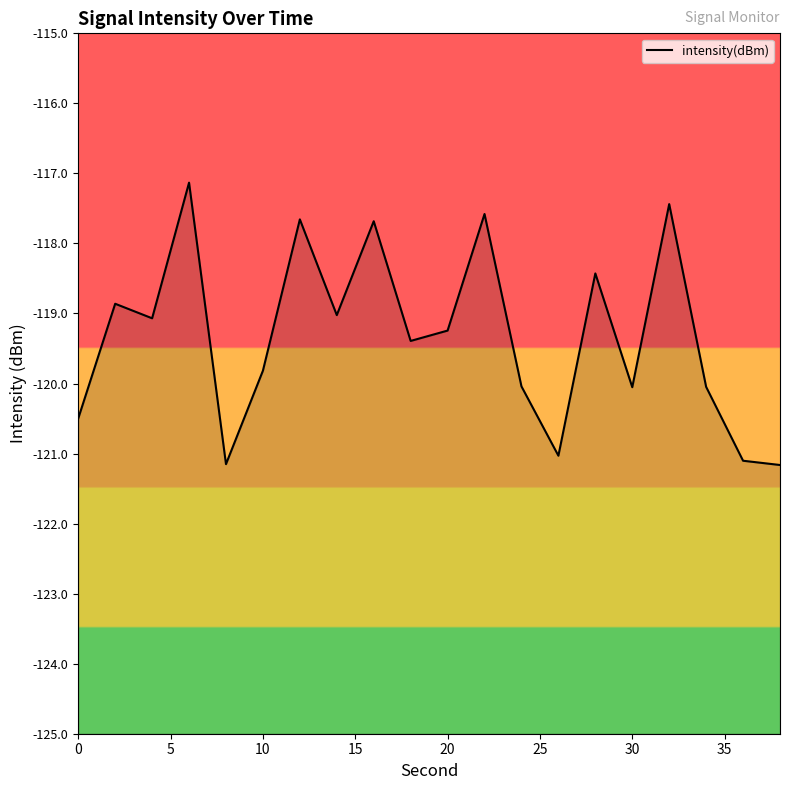

What is the average value?

-119.3